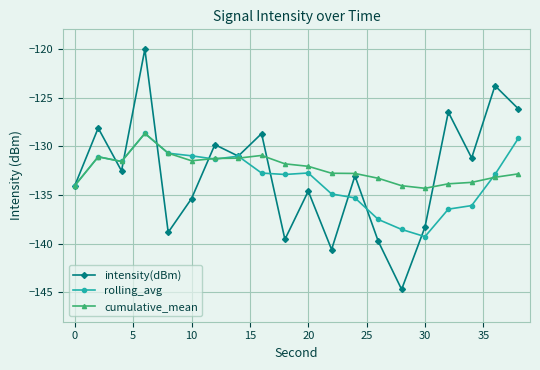

How many lines are shown in the chart?

3